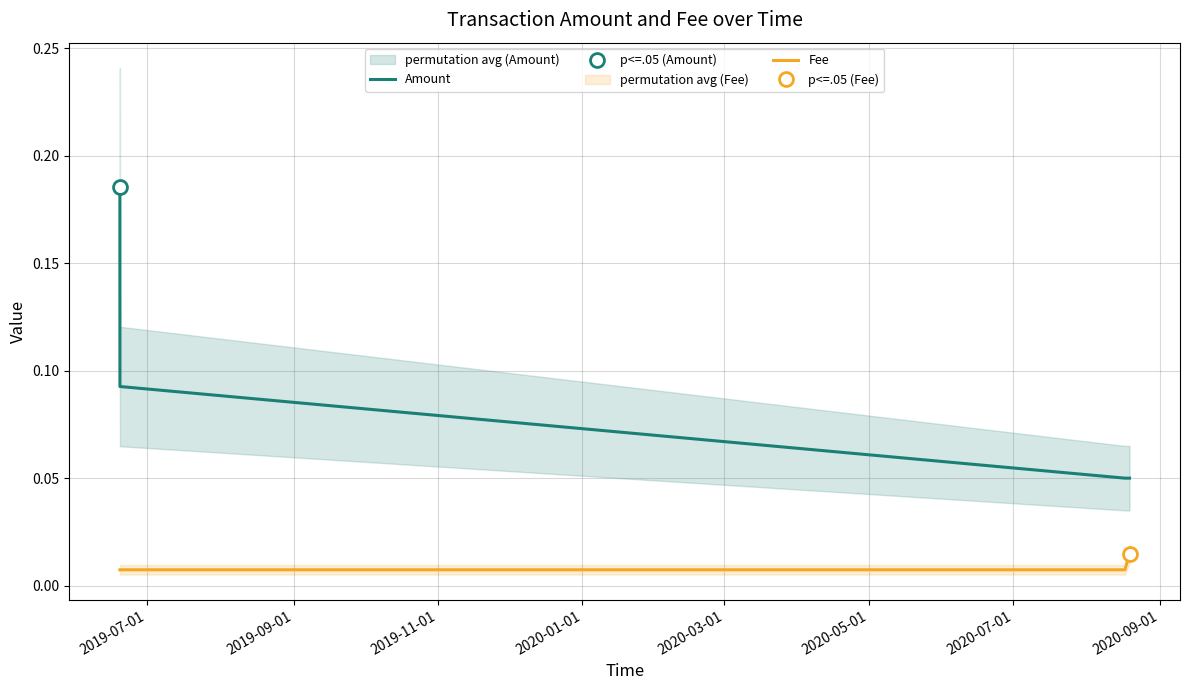

Reading left to right, what are all the values shown in this chart?

Amount: 0.2	0.1	0.1	0.1
Fee: 0.0	0.0	0.0	0.0